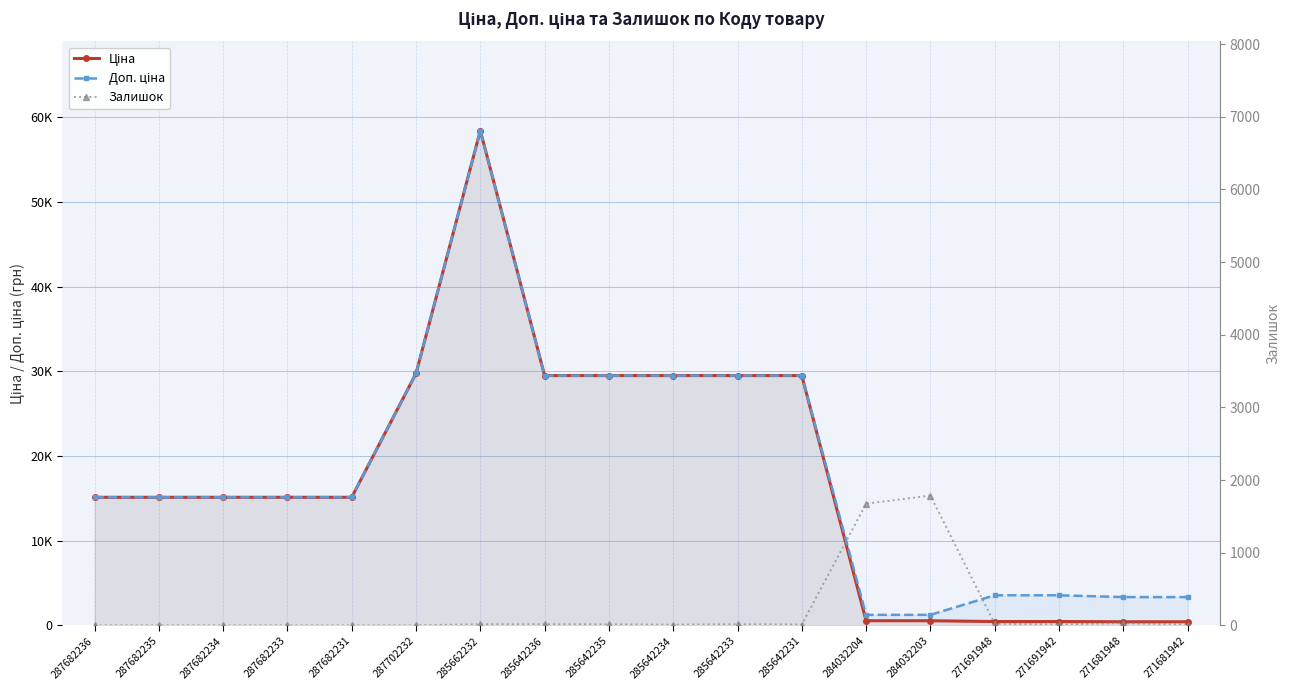

Reading right to left, extract all data points from this chart.

Ціна: 416.6	416.6	443.1	443.1	539.0	539.0	29491.5	29491.5	29491.5	29491.5	29491.5	58426.5	29747.2	15120.0	15120.0	15120.0	15120.0	15120.0
Доп. ціна: 3332.5	3332.5	3545.0	3545.0	1235.4	1235.4	29491.5	29491.5	29491.5	29491.5	29491.5	58426.5	29747.2	15120.0	15120.0	15120.0	15120.0	15120.0
Залишок: 10.0	30.0	13.0	22.0	1786.0	1674.0	11.0	14.0	9.0	13.0	14.0	14.0	0.0	0.0	0.0	0.0	0.0	0.0